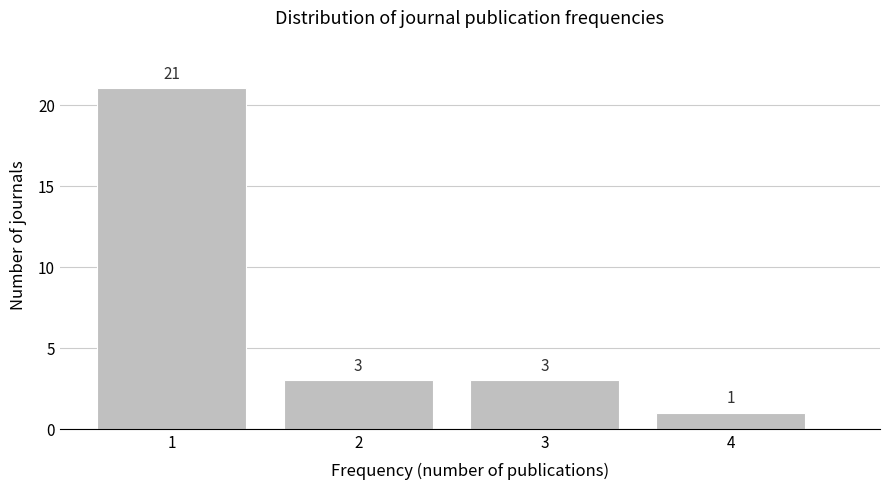

Reading left to right, list all the values displayed in this chart.

1=21	2=3	3=3	4=1